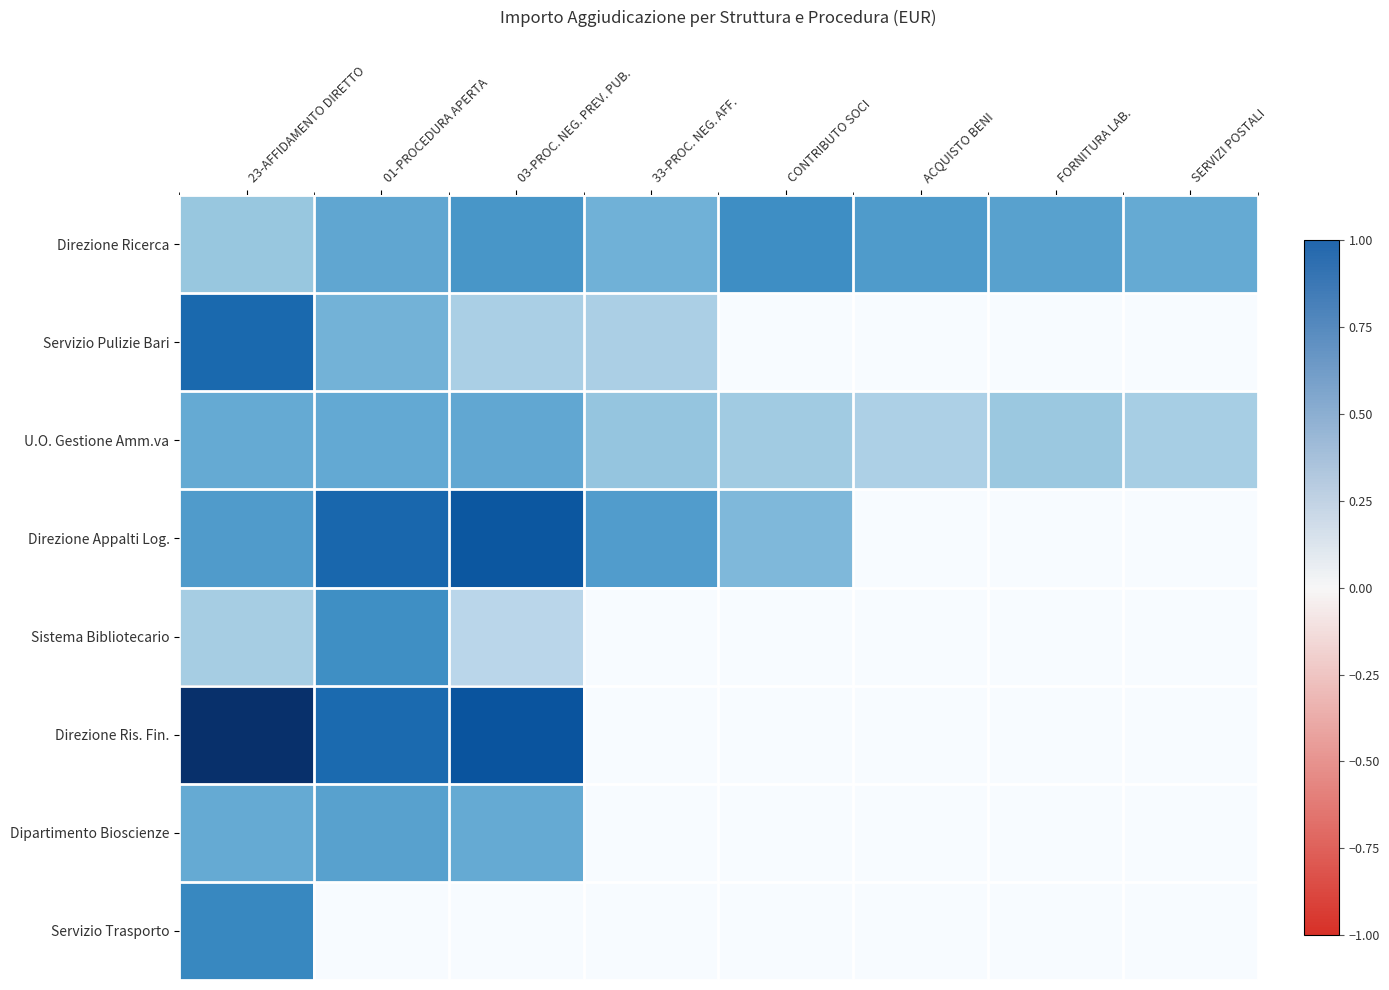

Which category has the lowest value across all series?

CONTRIBUTO SOCI